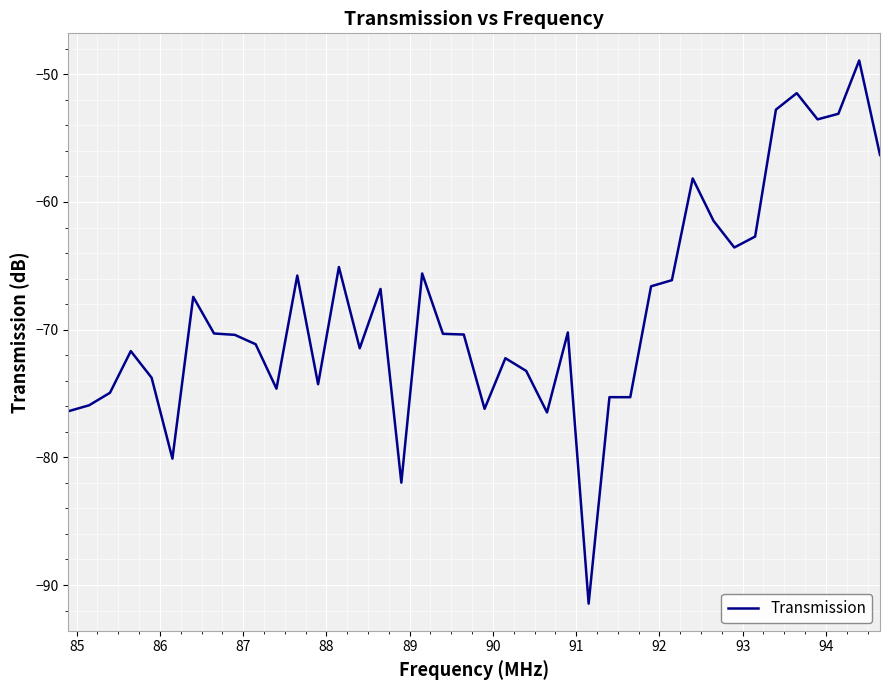

What is the difference between the maximum and minimum values?

42.5